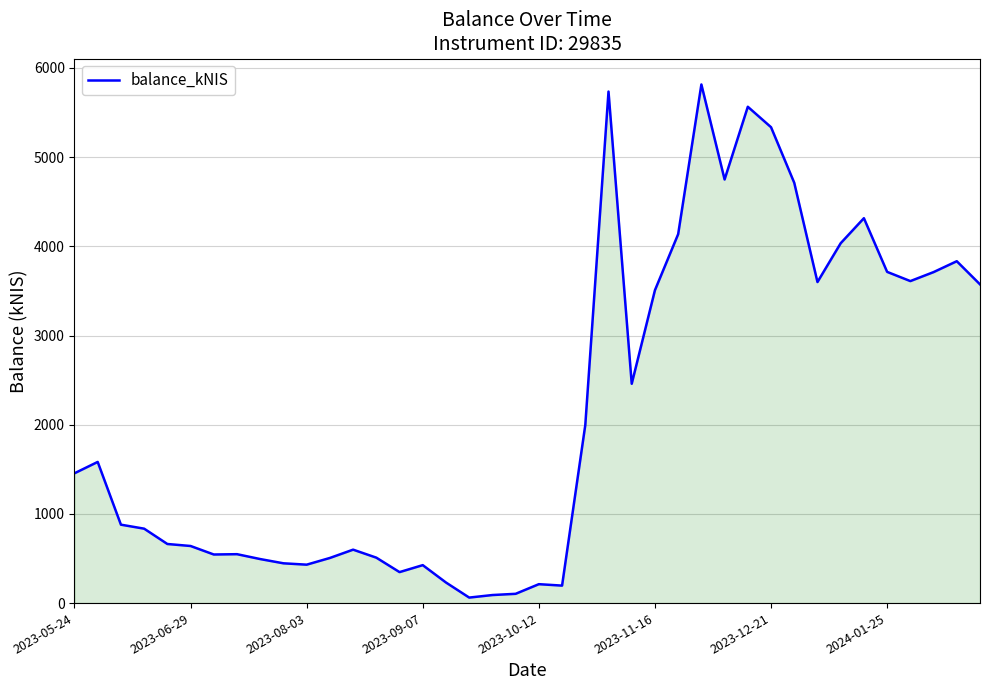

What is the maximum value shown in the chart?

5814.8